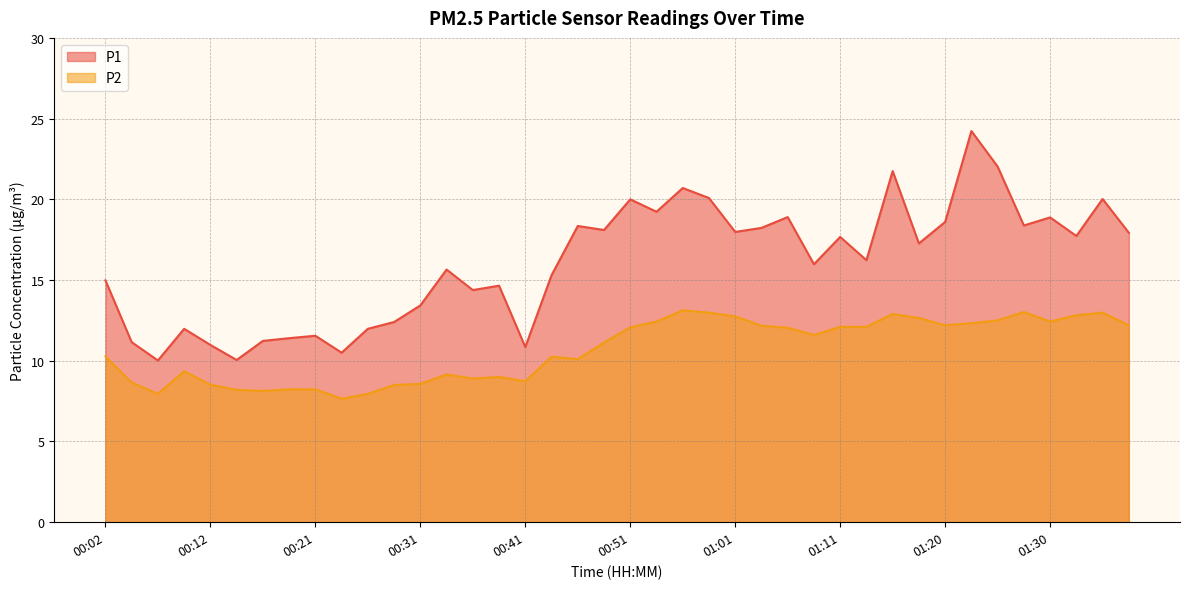

What is the label of the 10th point from the right?

01:15